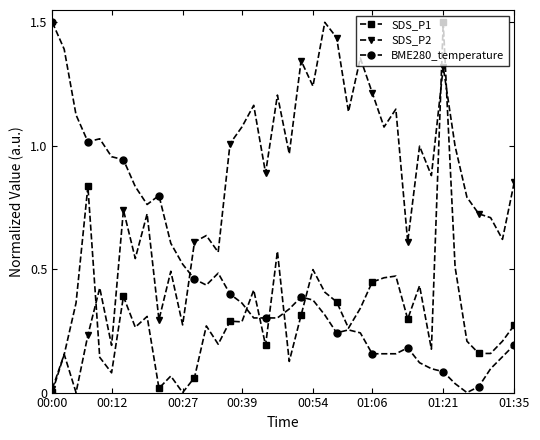

List the series in order of their overall mean, highest first.

SDS_P2, BME280_temperature, SDS_P1